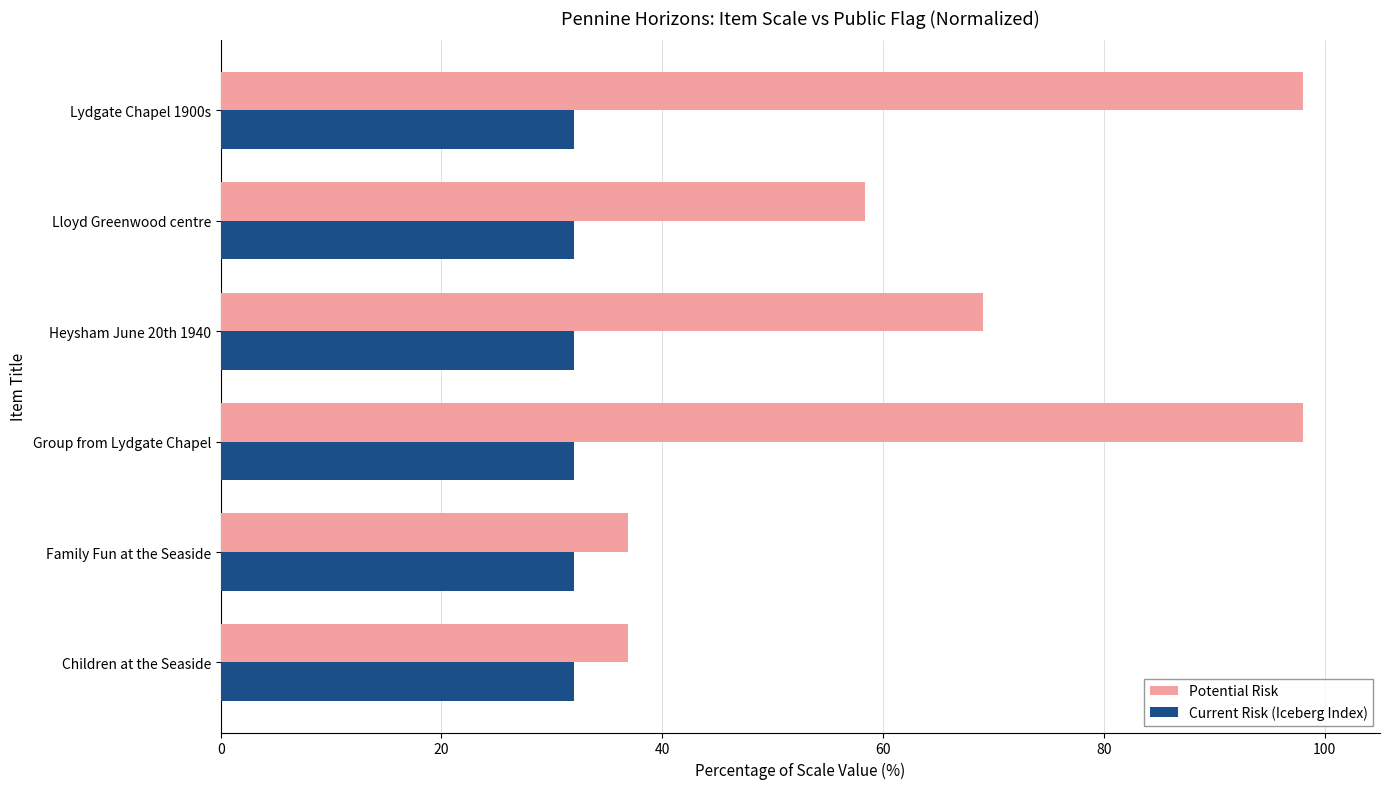

The Current Risk (Iceberg Index) series shows 32.0 at Family Fun at the Seaside. True or false?

True